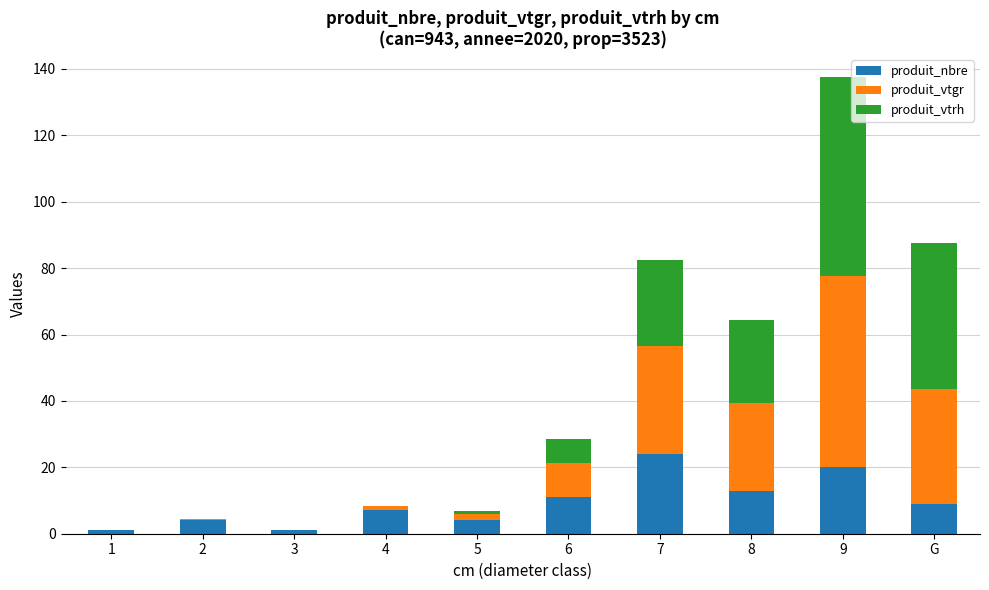

What is the total value across all series at 4?

8.4